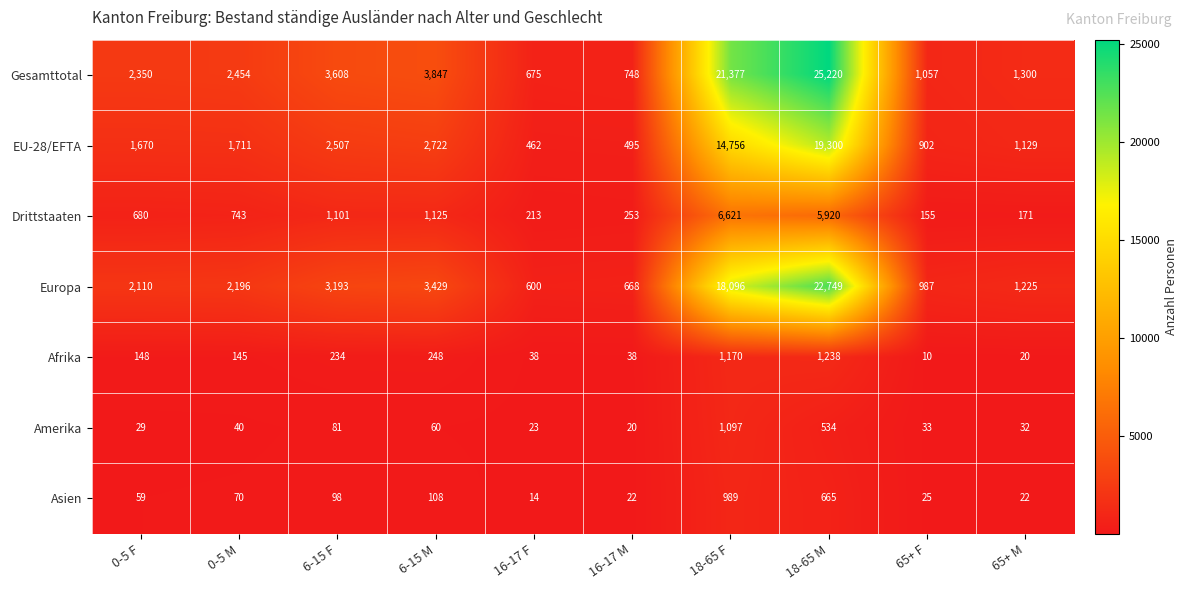

What is the difference between the Asien values at 6-15 M and 0-5 M?

38